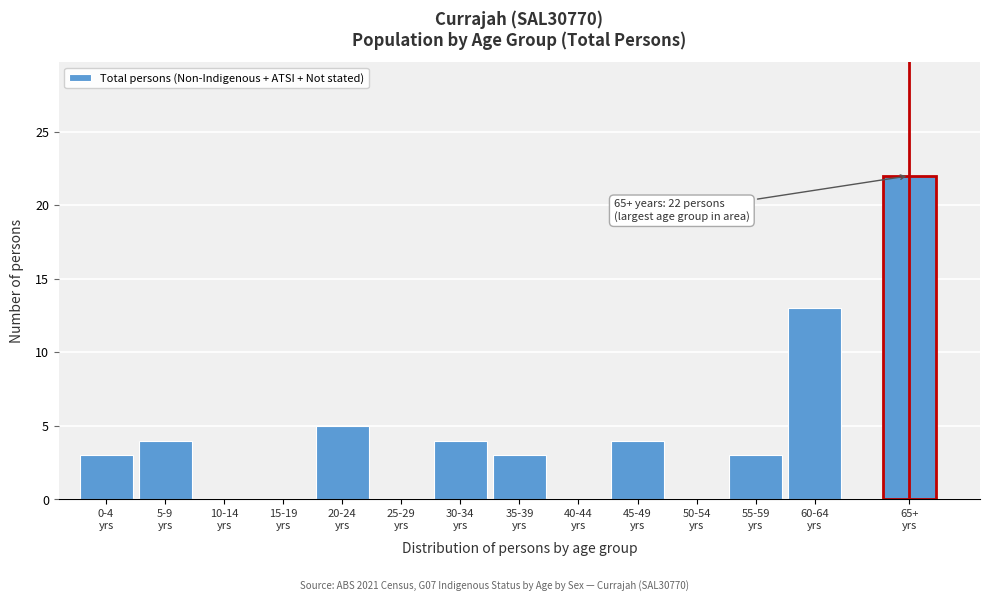

What is the maximum value shown in the chart?

22